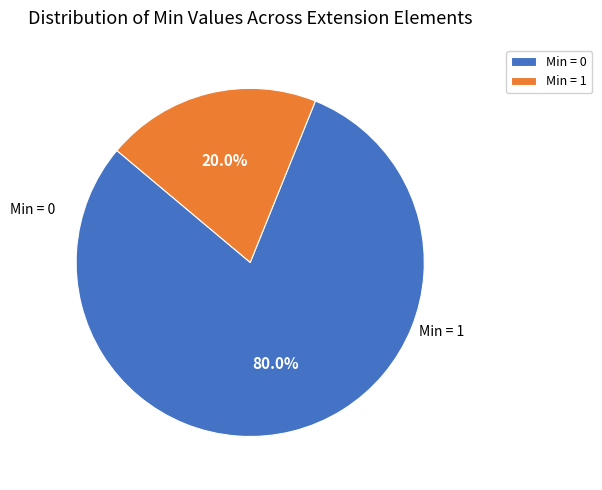

How many segments does this pie chart have?

2